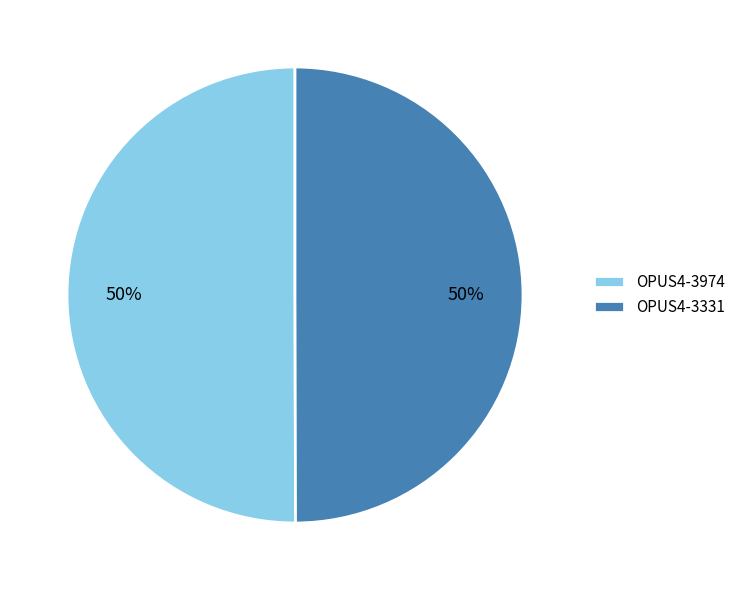

Approximately how many times larger is the value at OPUS4-3331 compared to OPUS4-3974?

1.0